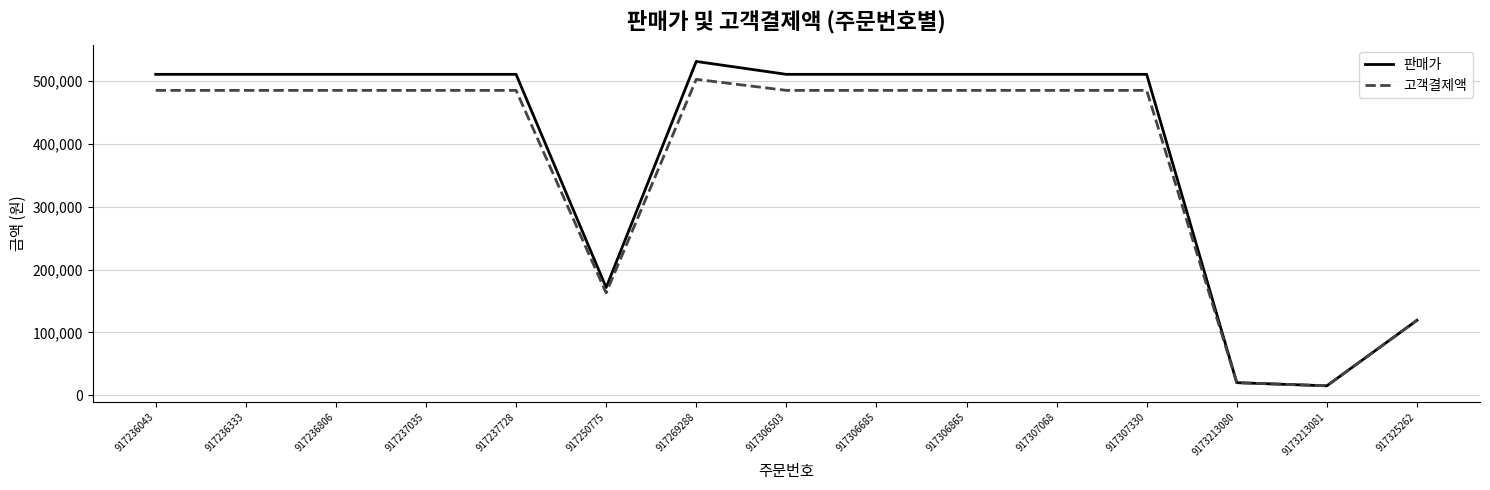

Which category has the highest value in the 고객결제액 series?

917269288